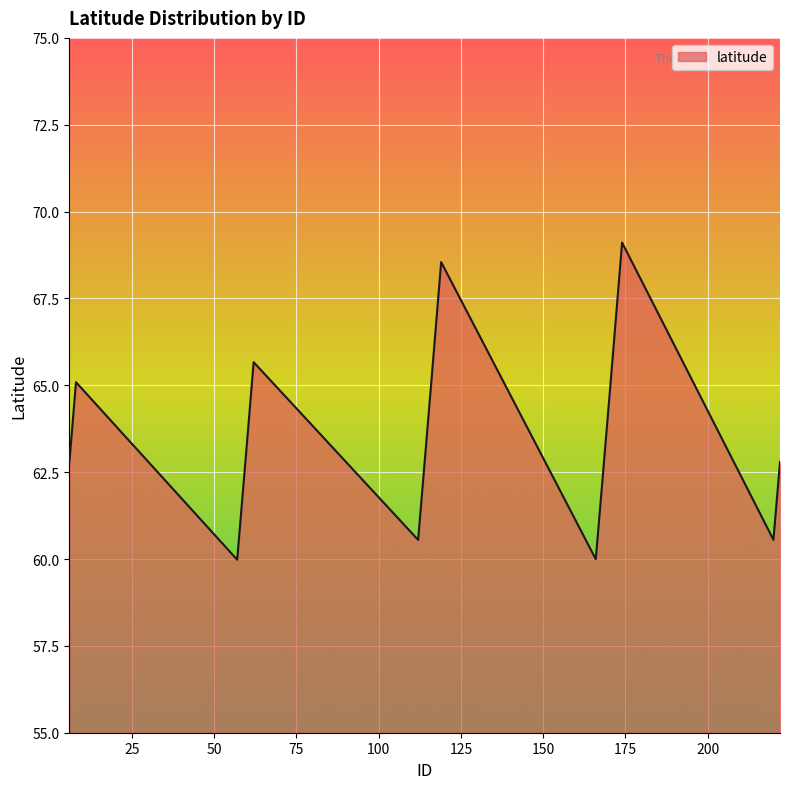

What is the minimum value shown in the chart?

60.0